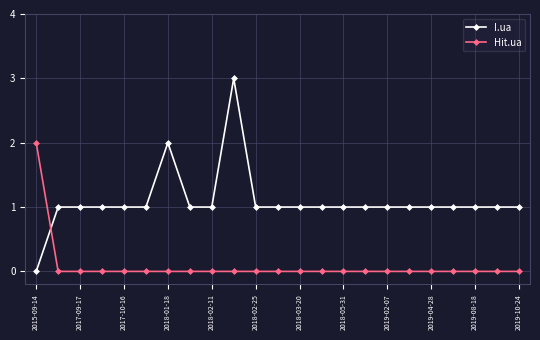

Which series ends up on top after the final intersection of Hit.ua and I.ua?

I.ua